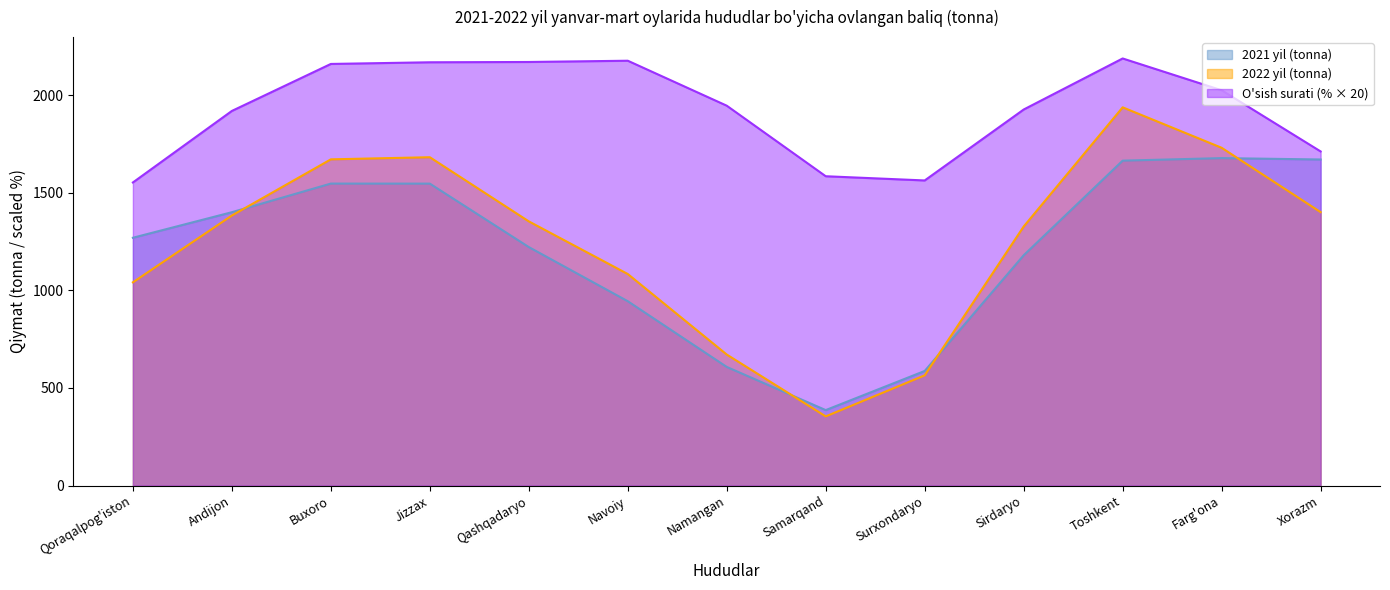

At how many categories does at least one series exceed 117?

13